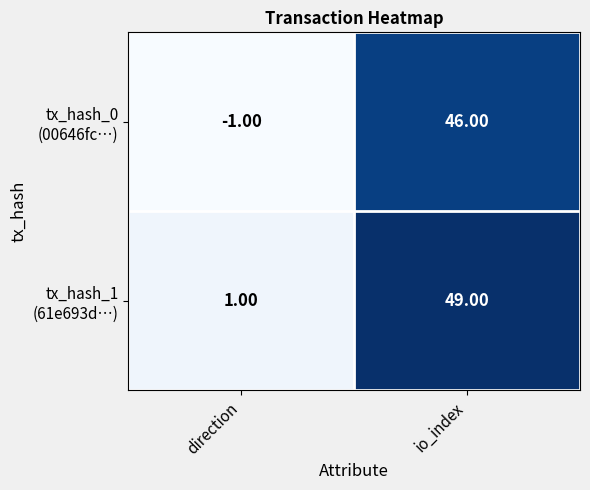

Which category has the highest value across all series?

io_index